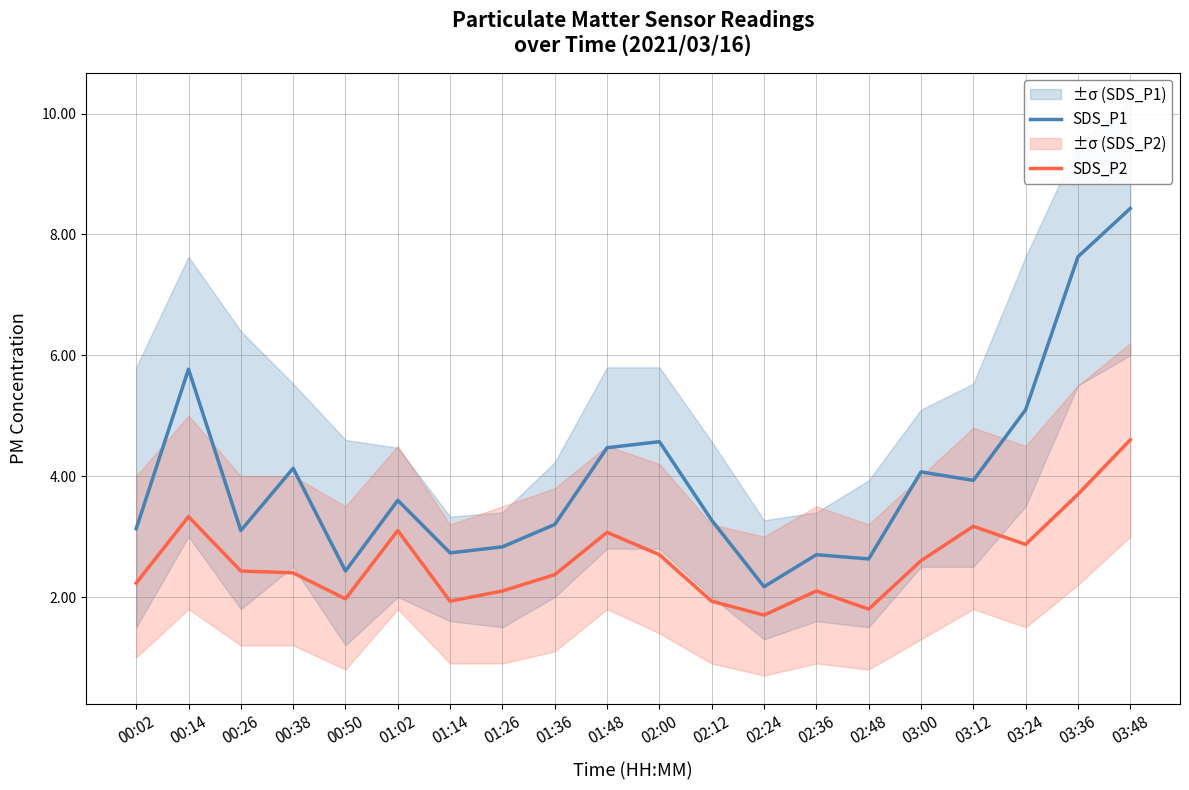

At which category does SDS_P1 reach its first local valley?

00:26